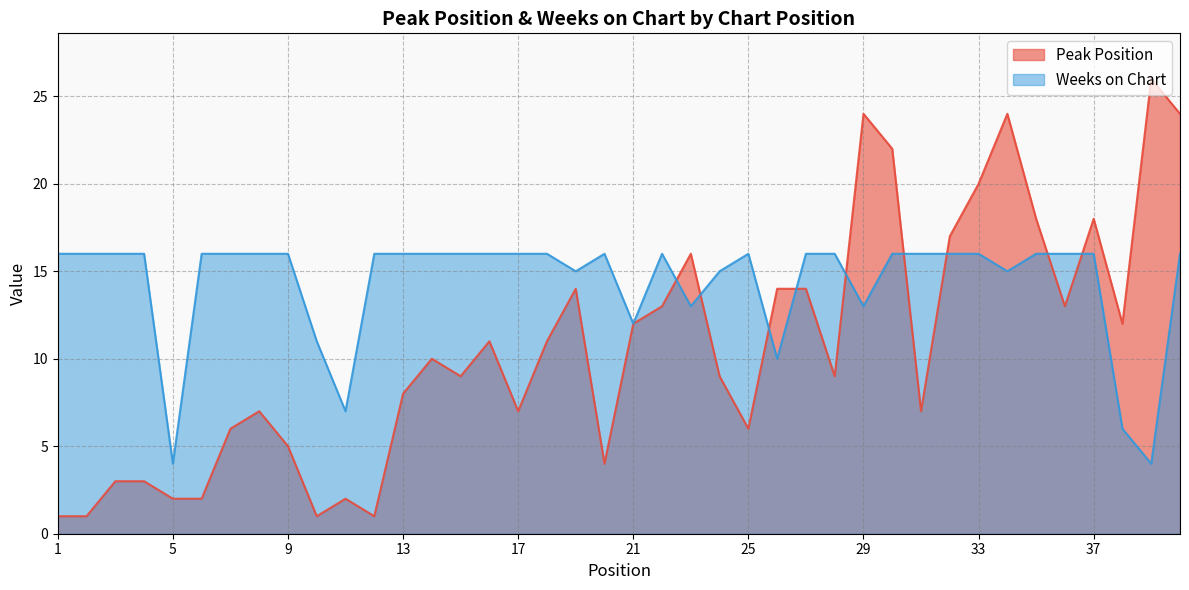

Reading right to left, extract all data points from this chart.

Peak Position: 24	26	12	18	13	18	24	20	17	7	22	24	9	14	14	6	9	16	13	12	4	14	11	7	11	9	10	8	1	2	1	5	7	6	2	2	3	3	1	1
Weeks on Chart: 16	4	6	16	16	16	15	16	16	16	16	13	16	16	10	16	15	13	16	12	16	15	16	16	16	16	16	16	16	7	11	16	16	16	16	4	16	16	16	16